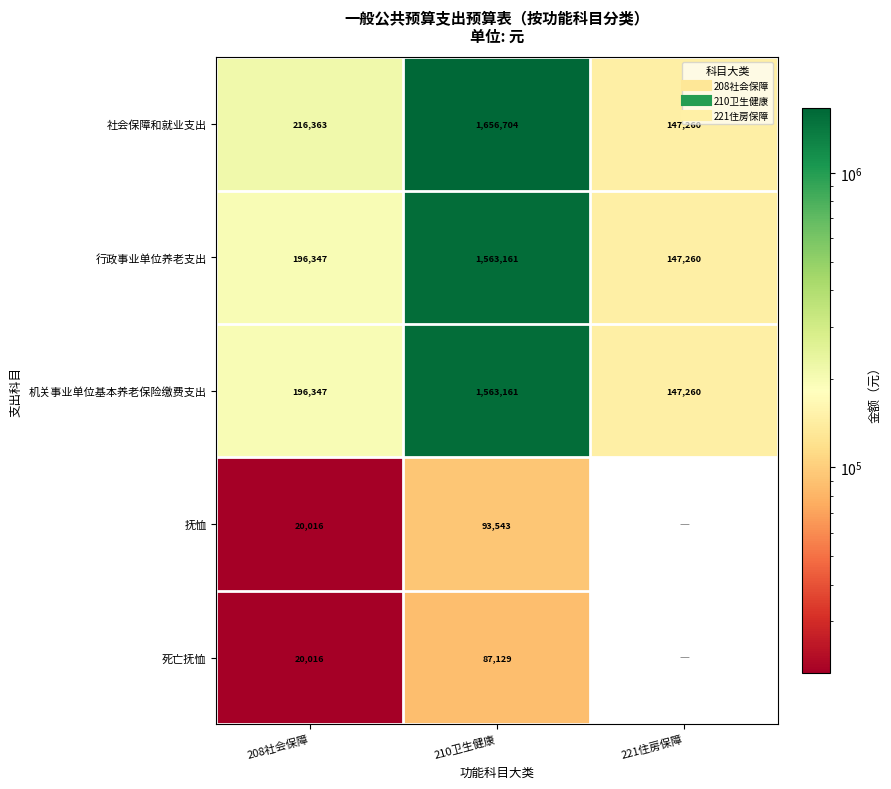

True or false: 抚恤 has a value of 34309.4 at 208社会保障.

False